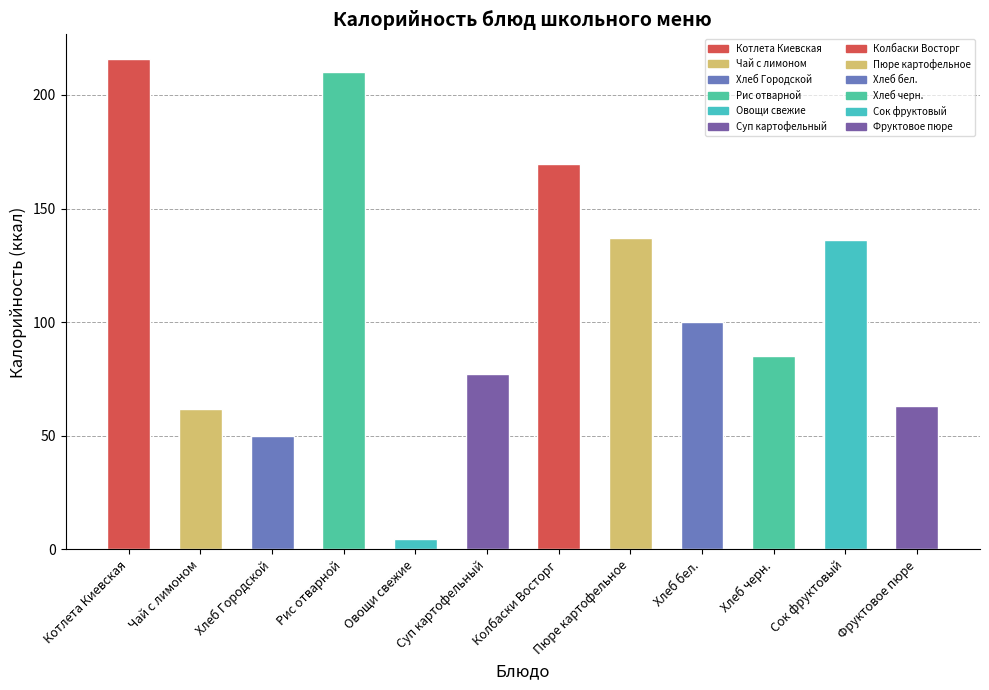

Approximately how many times larger is the value at Рис отварной compared to Сок фруктовый?

1.5